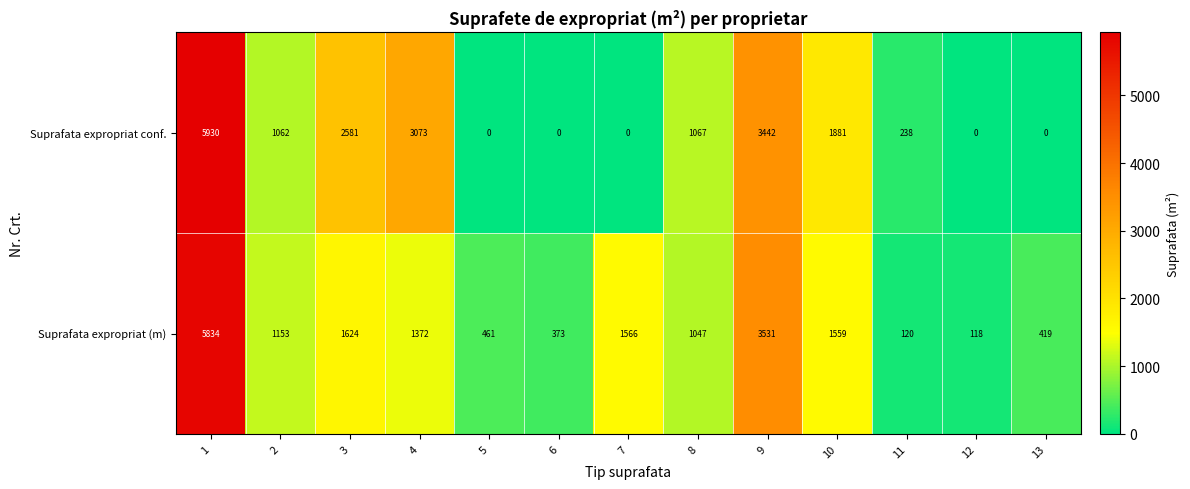

Which series has the largest total across all categories?

Suprafata expropriat conf.